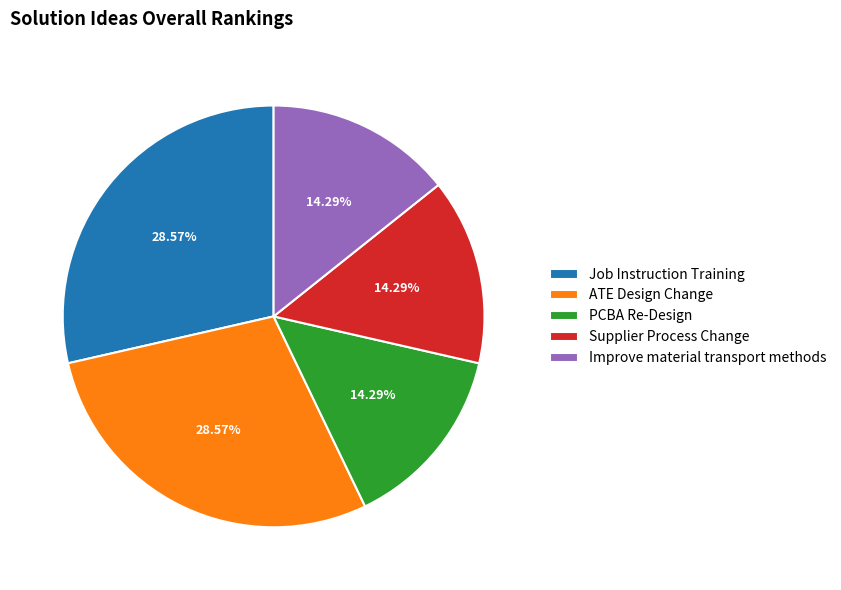

To the nearest percent, what percentage of the pie is Job Instruction Training?

29%